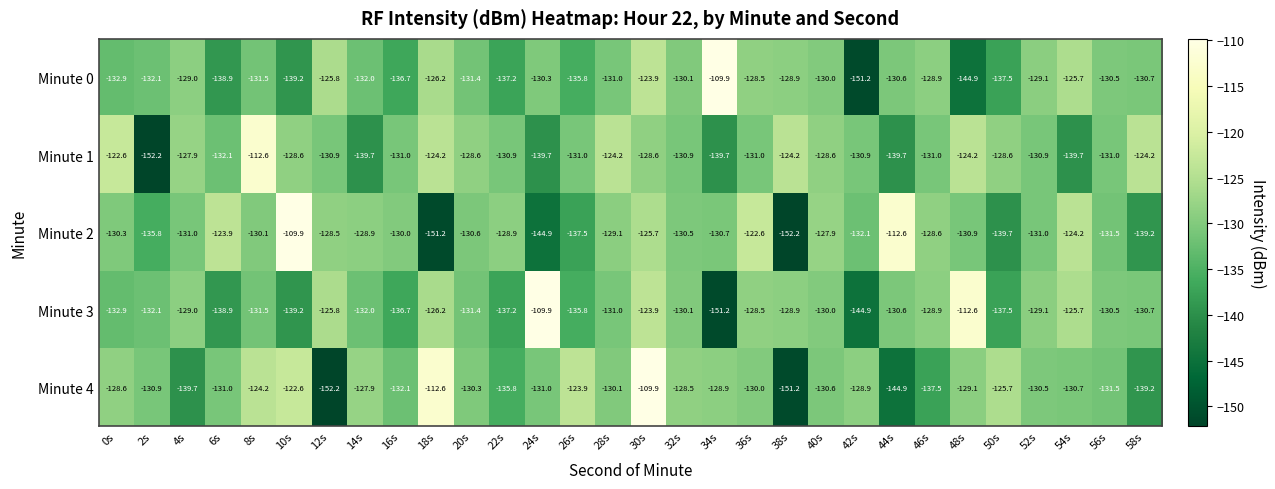

What is the total value across all series at 48s?

-641.7